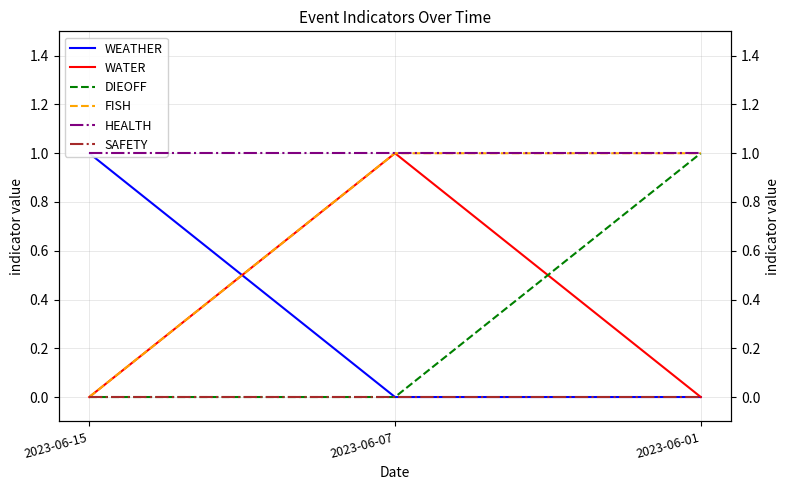

How many categories are shown in the chart?

3